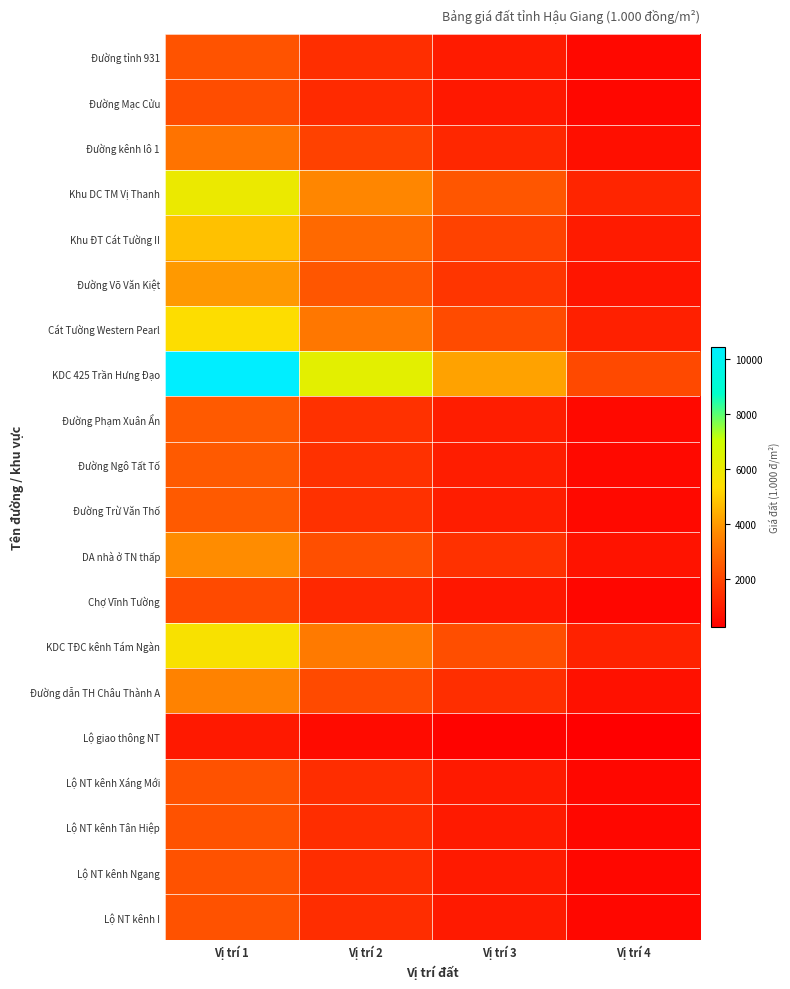

What is the spread (max minus min) of values at Vị trí 1?

9544.0